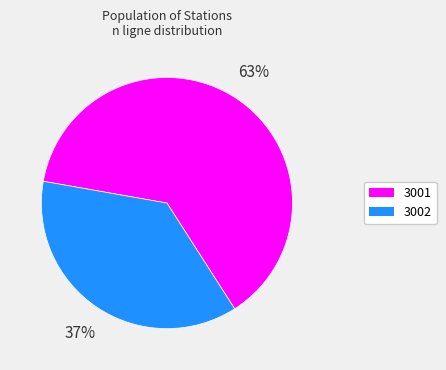

Count the number of slices in the pie.

2